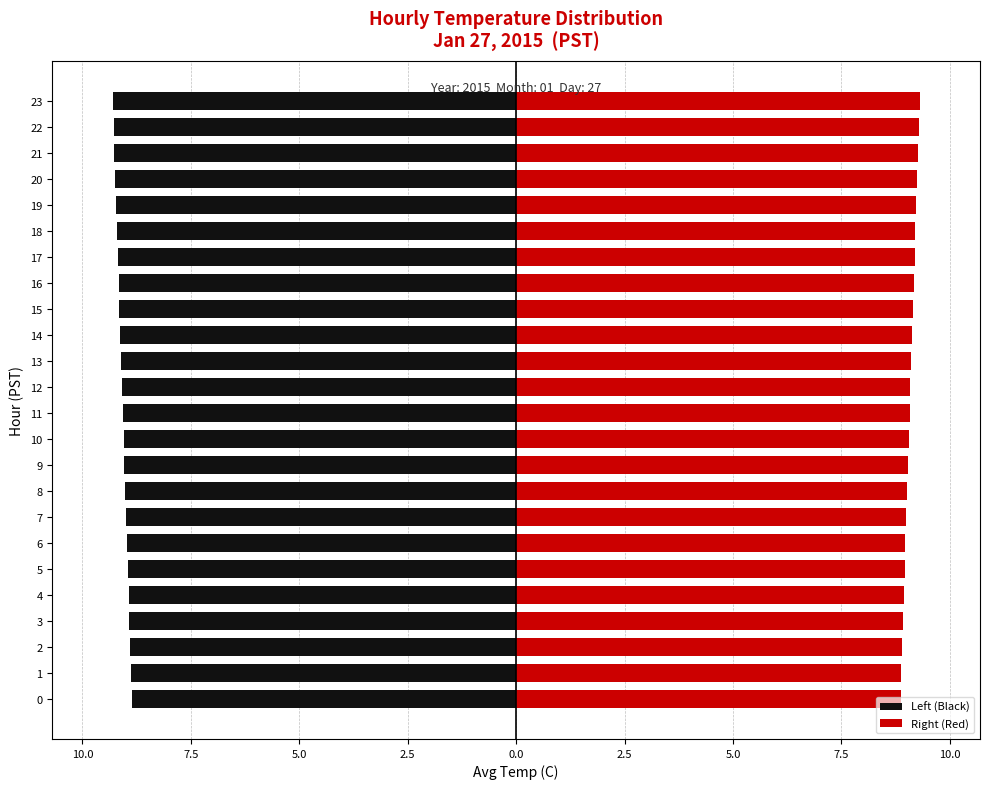

The value of Left (Black) at 1 is -14.9. True or false?

False